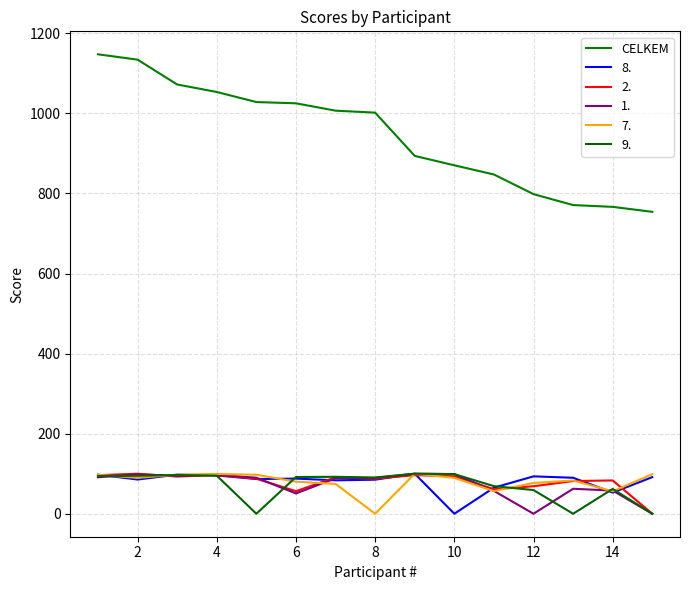

Does the chart display data point markers on the line(s)?

No